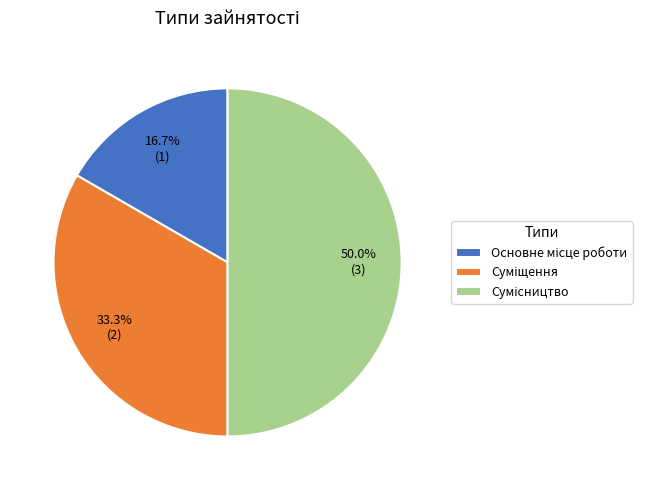

Approximately how many times larger is the value at Суміщення compared to Основне місце роботи?

2.0